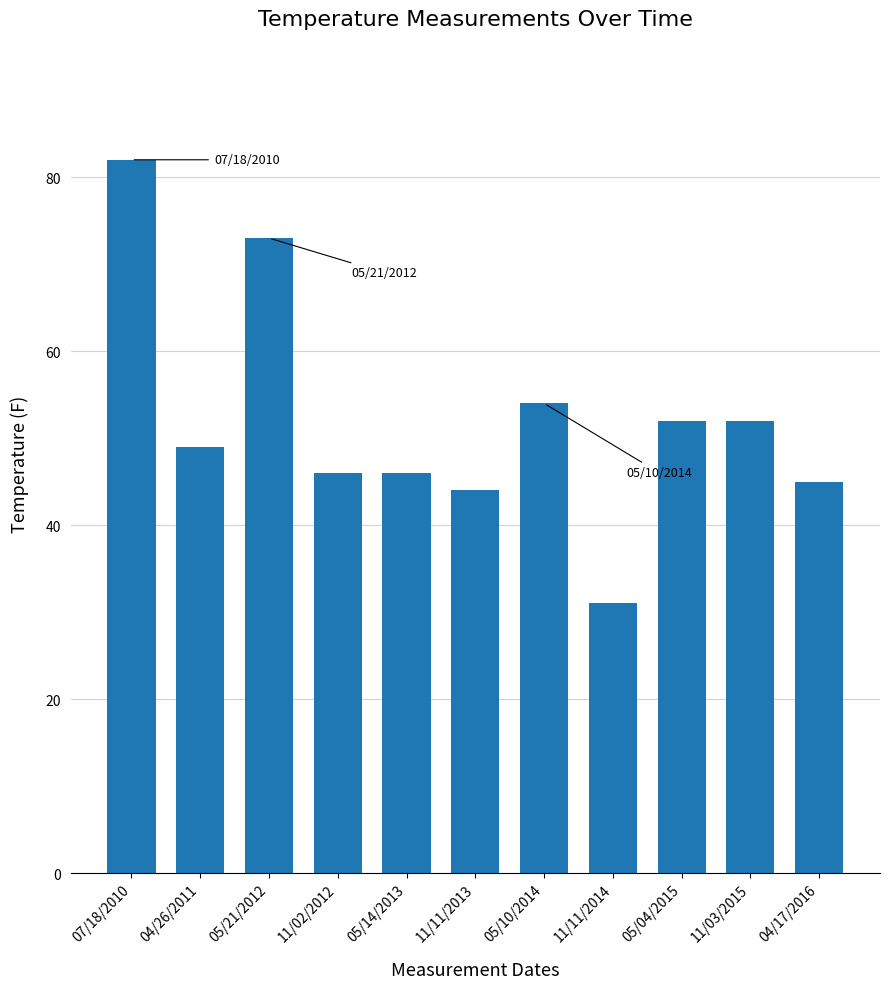

What is the difference between the values at 07/18/2010 and 11/11/2014?

51